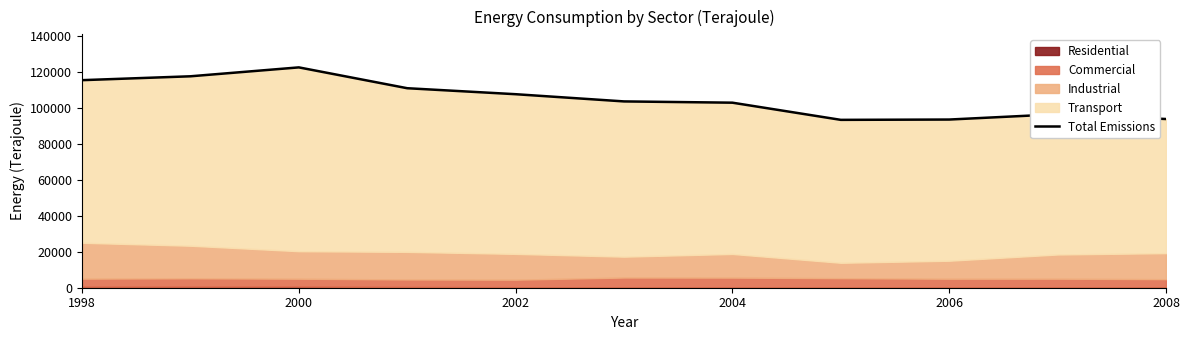

True or false: there are more than 0 points higher than both neighbors.

True